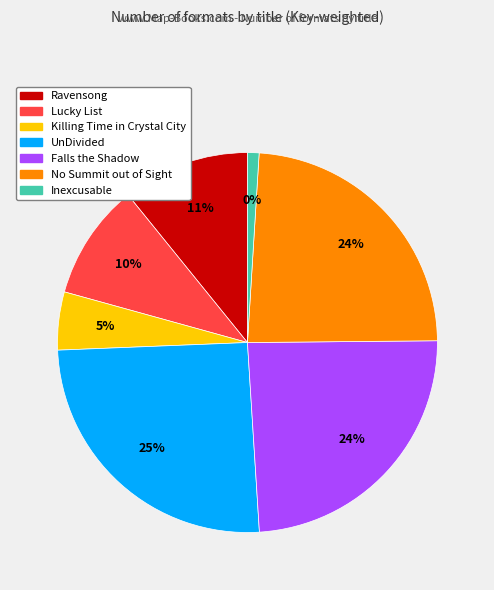

What is the ratio of the value at UnDivided to the value at Killing Time in Crystal City?

5.1